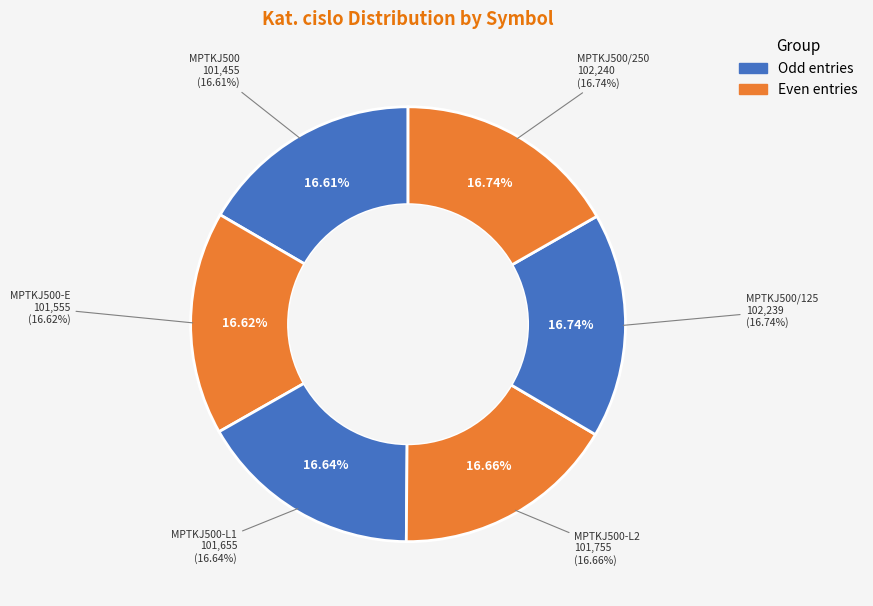

Approximately how many times larger is the value at MPTKJ500-L2 compared to MPTKJ500/250?

1.0